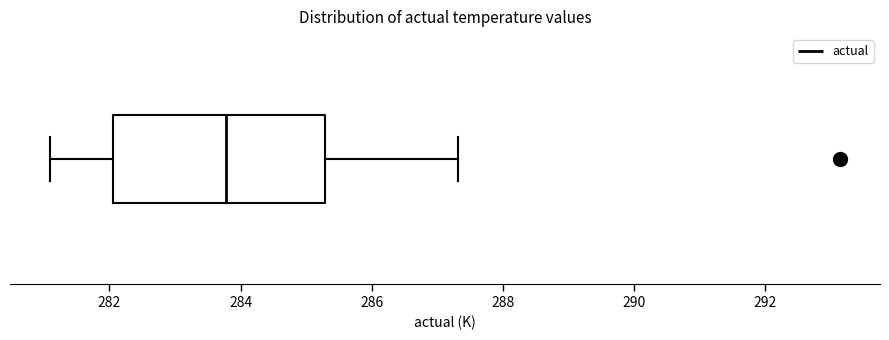

Read this box plot against the x-axis: the position of the median line, the range covered by the box, and the ends of both whiskers. The values are not printed on the chart, so give them approximately, as read against the axis.

median 283.8, box 282.0 to 285.2, whiskers 281.0 to 287.4